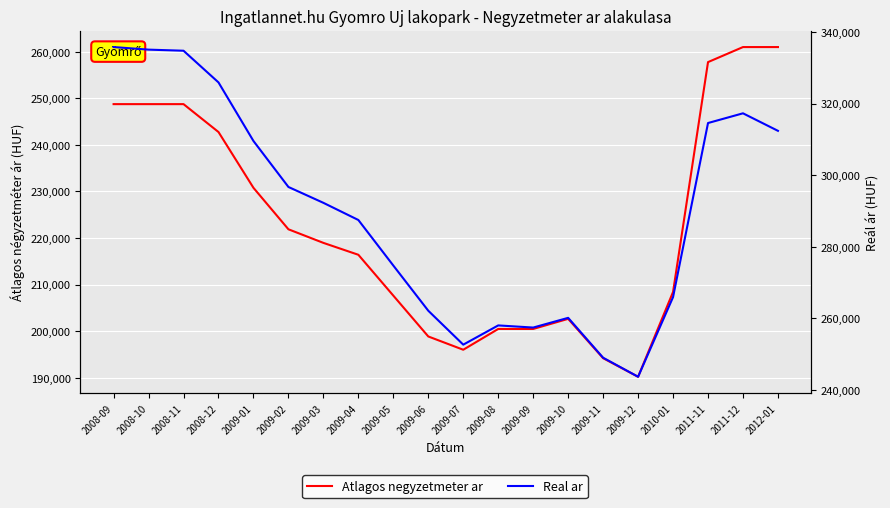

True or false: Real ar and Atlagos negyzetmeter ar cross at least once.

False